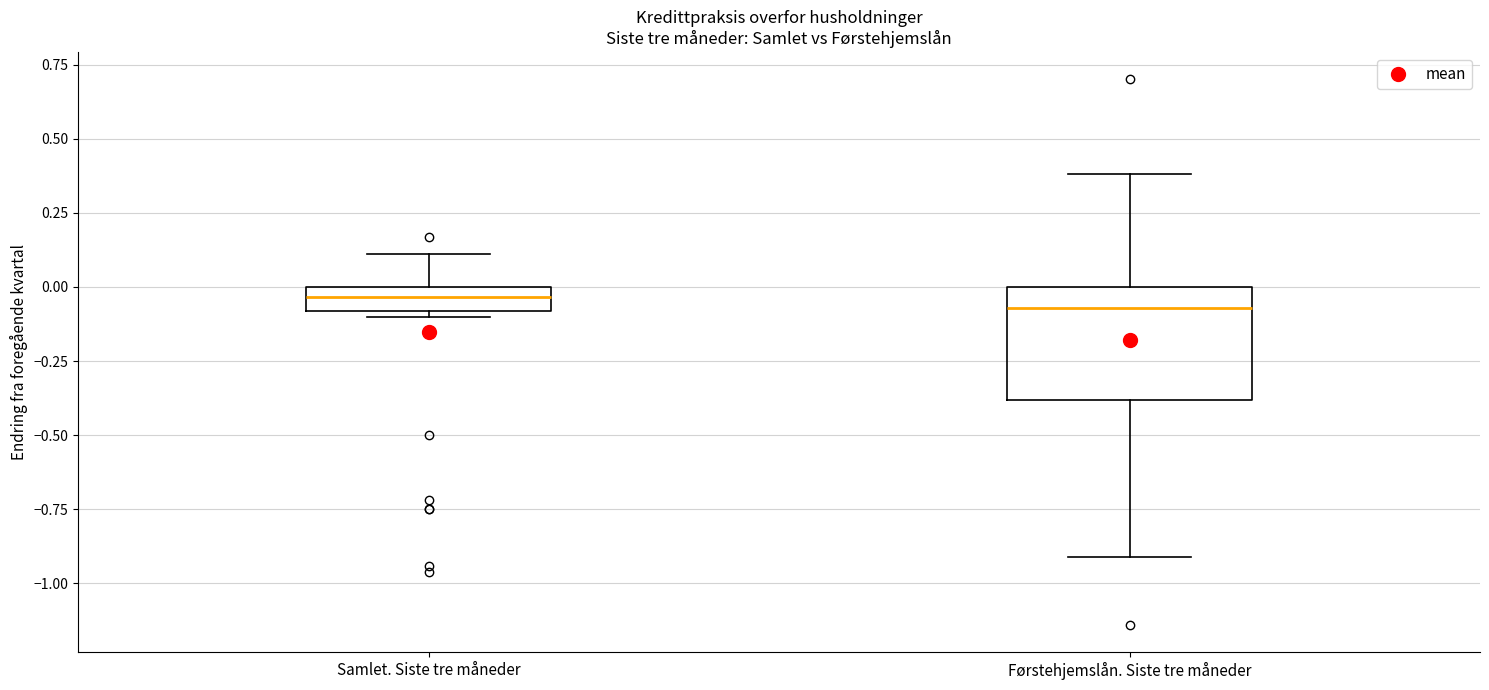

Where is the upper edge of the box for Samlet. Siste tre måneder on the y-axis? The values are not printed on the chart, so give them approximately, as read against the axis.

0.00